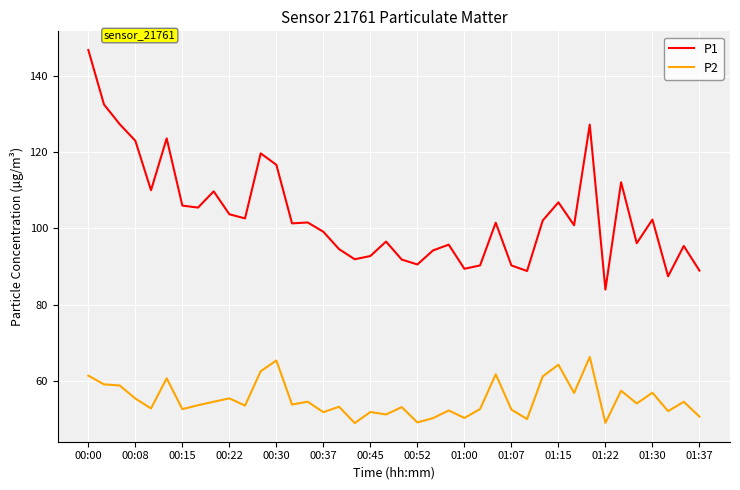

Which series has the largest total across all categories?

P1